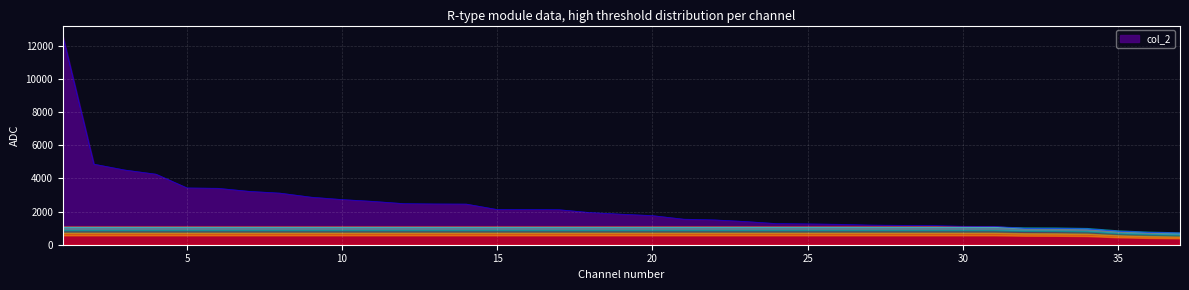

What is the difference between the maximum and minimum values?

11889